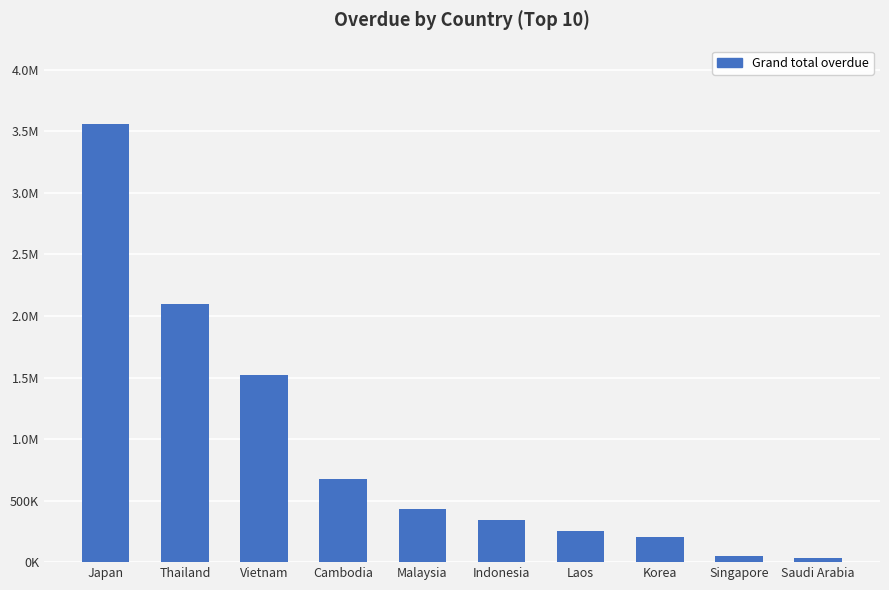

What is the difference between the values at Vietnam and Laos?

1266611.7